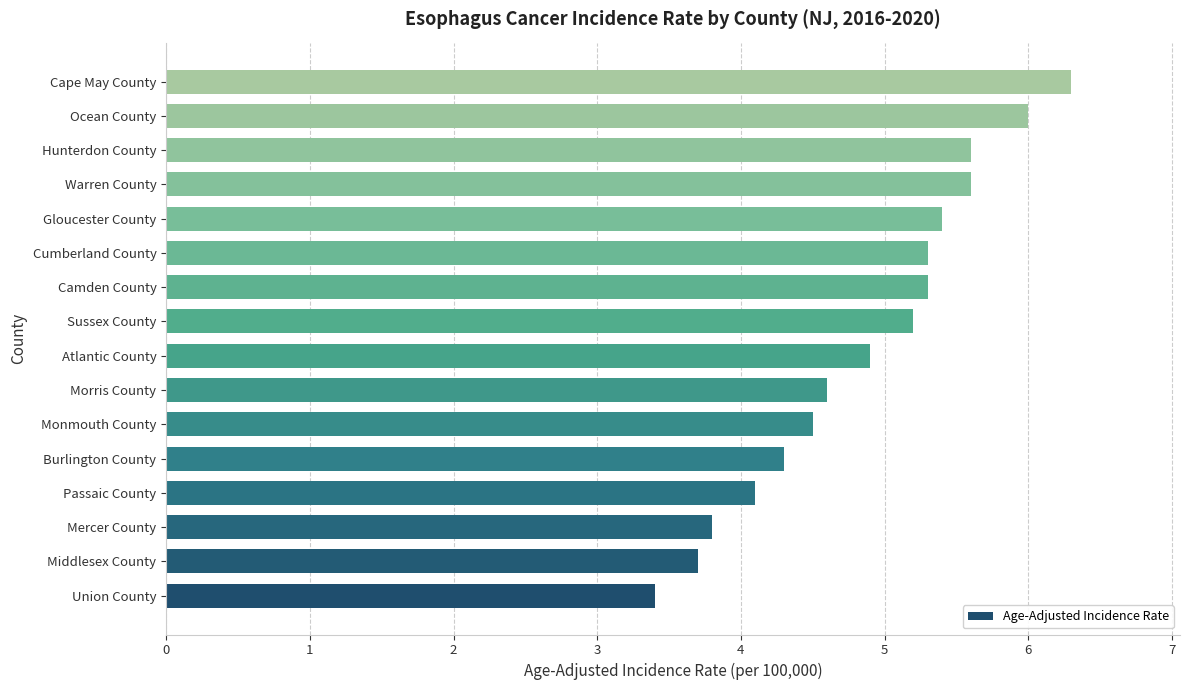

What is the approximate value at Warren County?

5.6